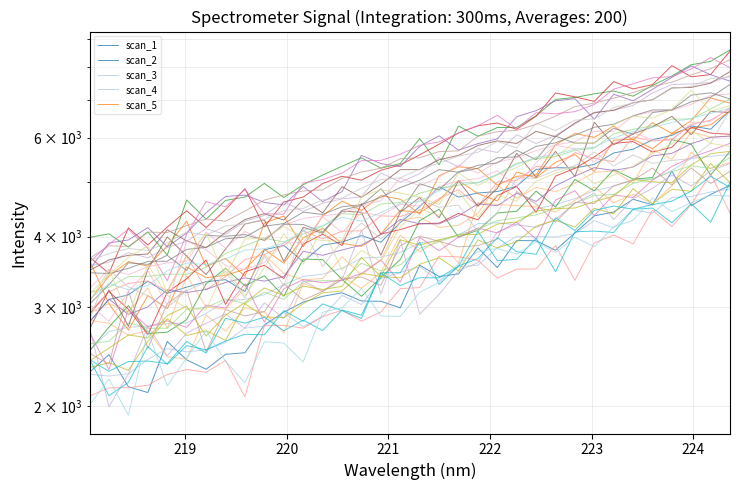

How many values are below 5525?

17